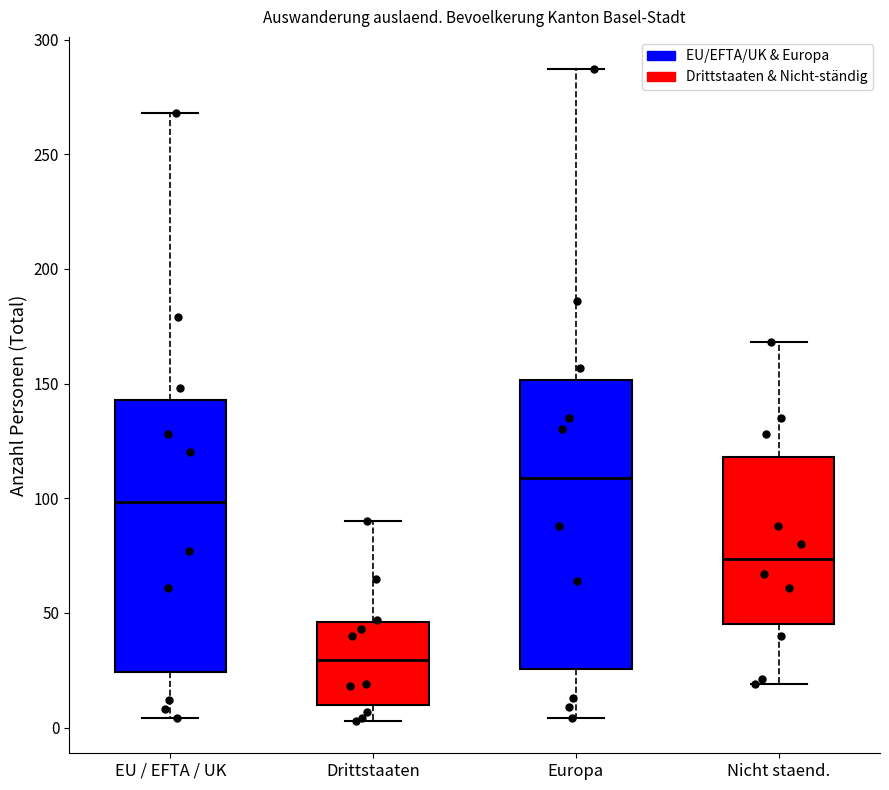

Comparing the boxes themselves (not the whiskers), which one is the tallest?

Europa